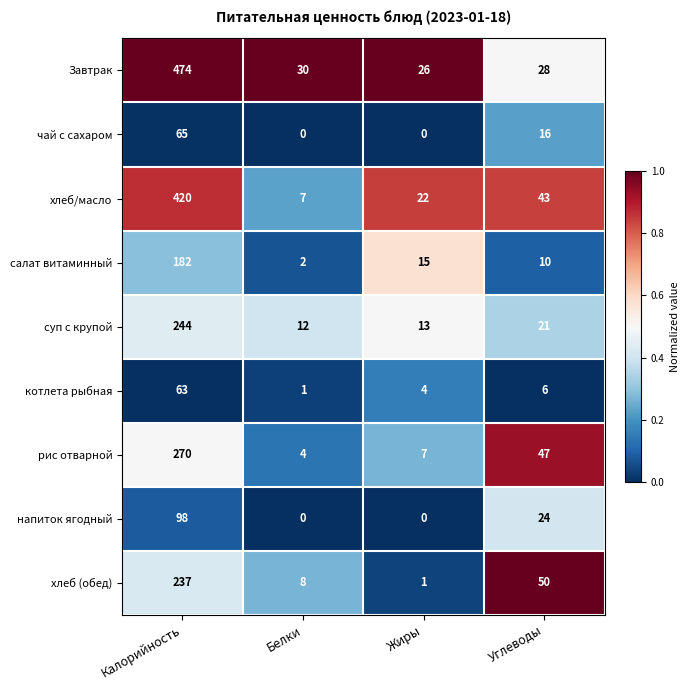

What is the sum of all салат витаминный values?

209